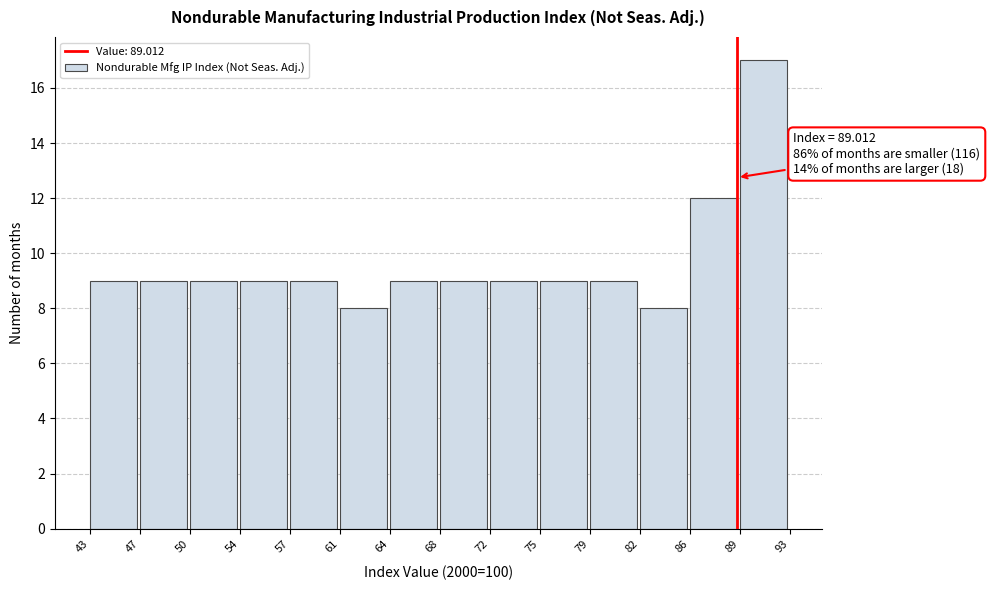

Which range on the x-axis has the tallest bar?

89 to 93